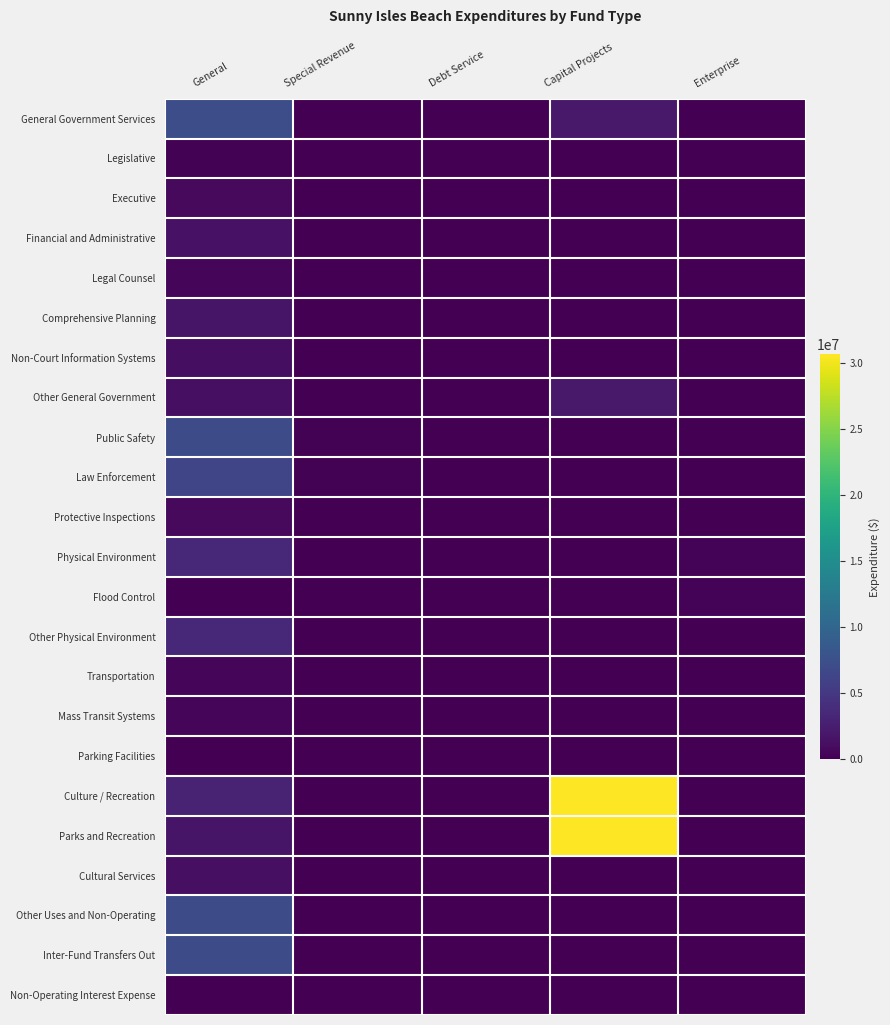

How many distinct data groups are displayed?

23